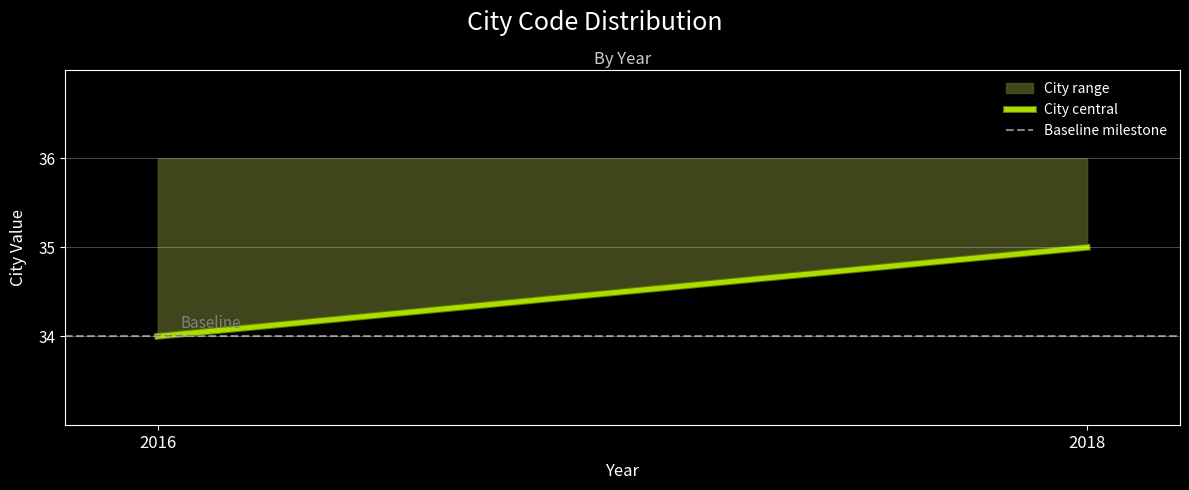

Approximately how many times larger is the value at 2016 compared to 2018?

1.0